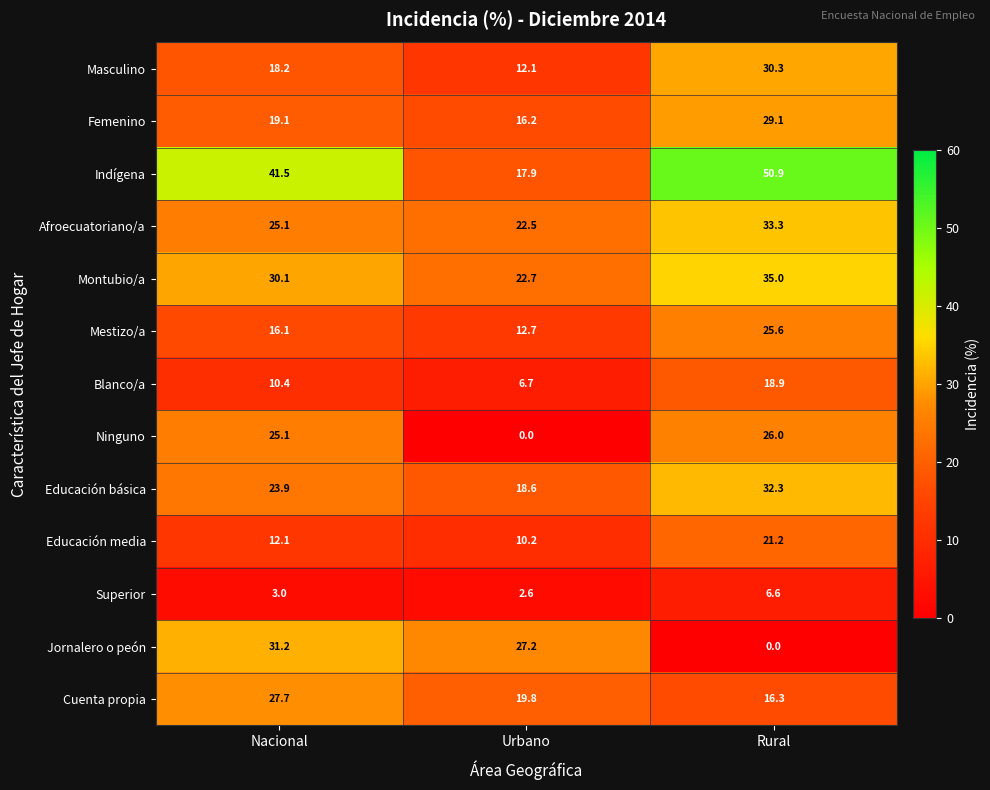

What is the sum of all Superior values?

12.2